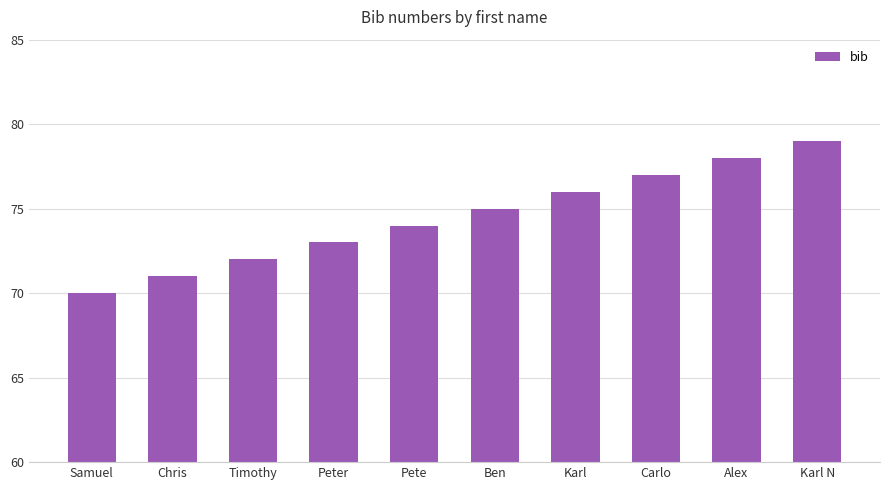

What is the label of the 10th bar from the left?

Karl N